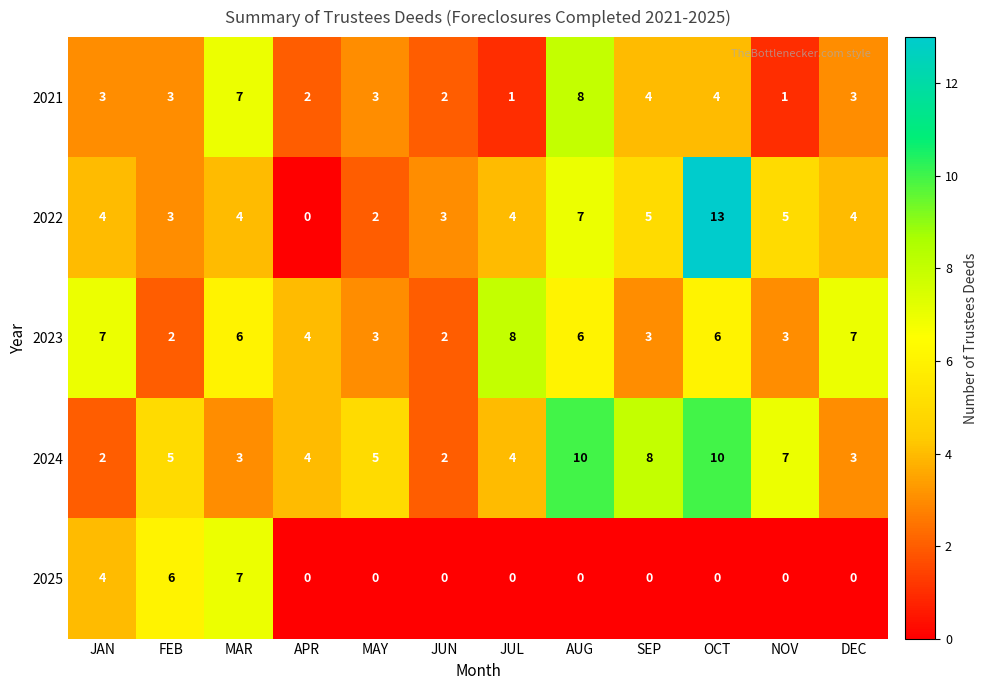

Rank the series at OCT from lowest to highest value.

2025, 2021, 2023, 2024, 2022